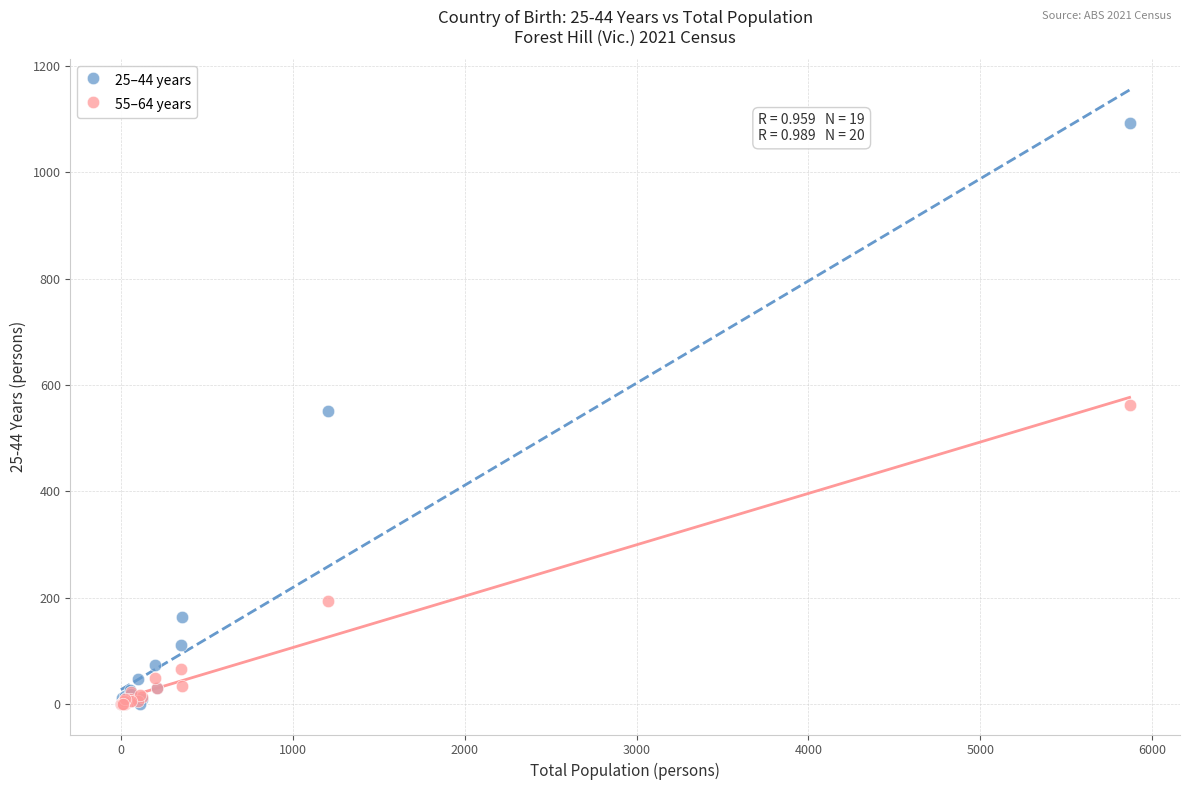

What are all the series names shown in the legend?

25–44 years, 55–64 years